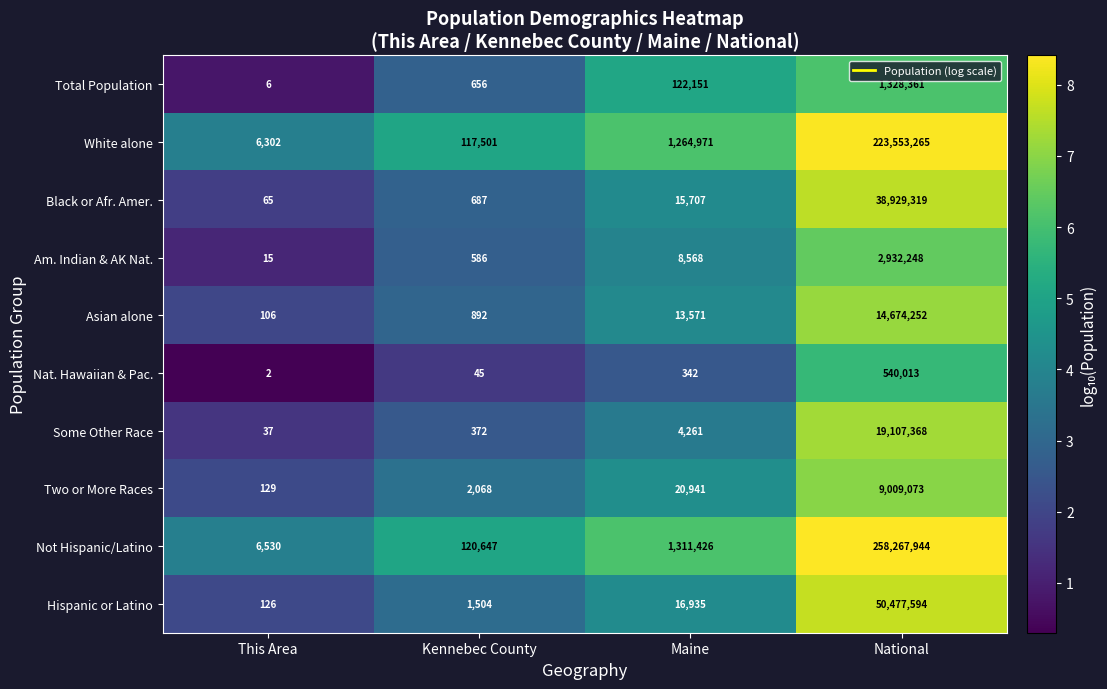

What is the sum of the Not Hispanic/Latino values at Maine and This Area?

1317956